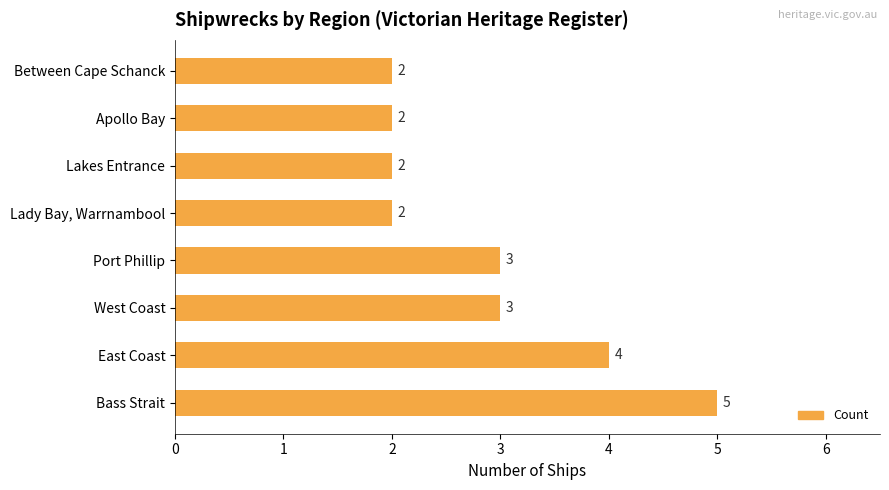

The chart shows a value of 2 at Apollo Bay. True or false?

True